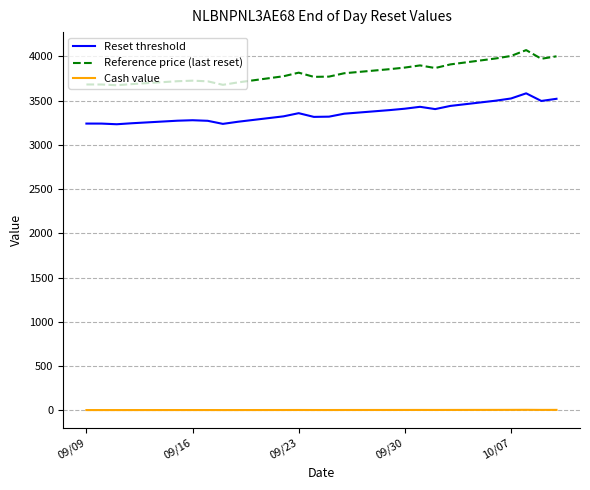

What is the minimum value for Reset threshold?

3232.8